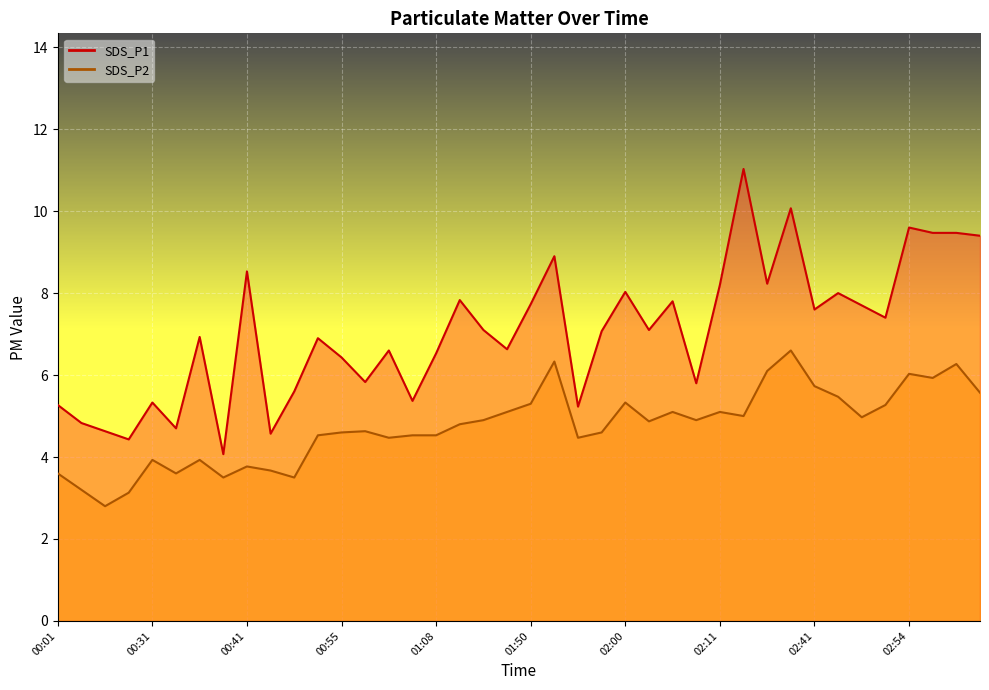

What is the average value of the SDS_P1 series?

7.0